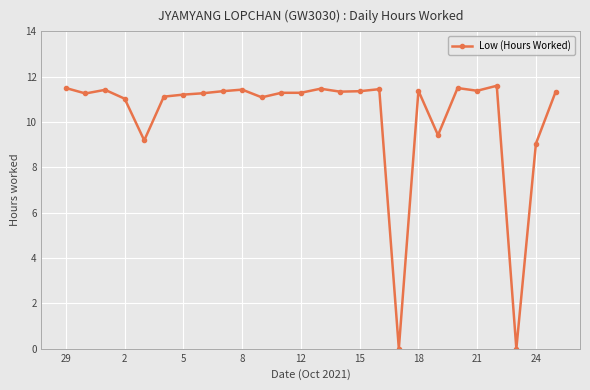

What is the maximum value shown in the chart?

11.6